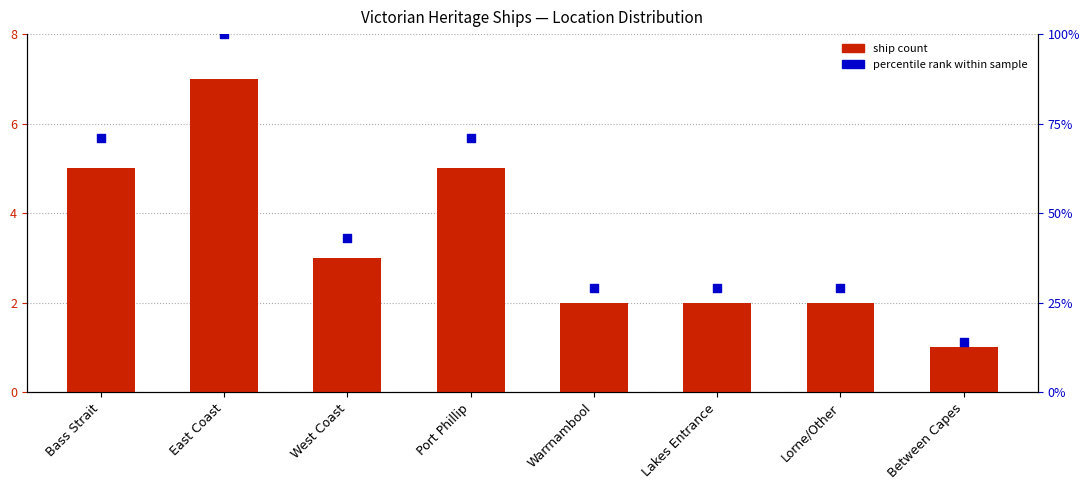

At which category is the sum across all series the highest?

East Coast